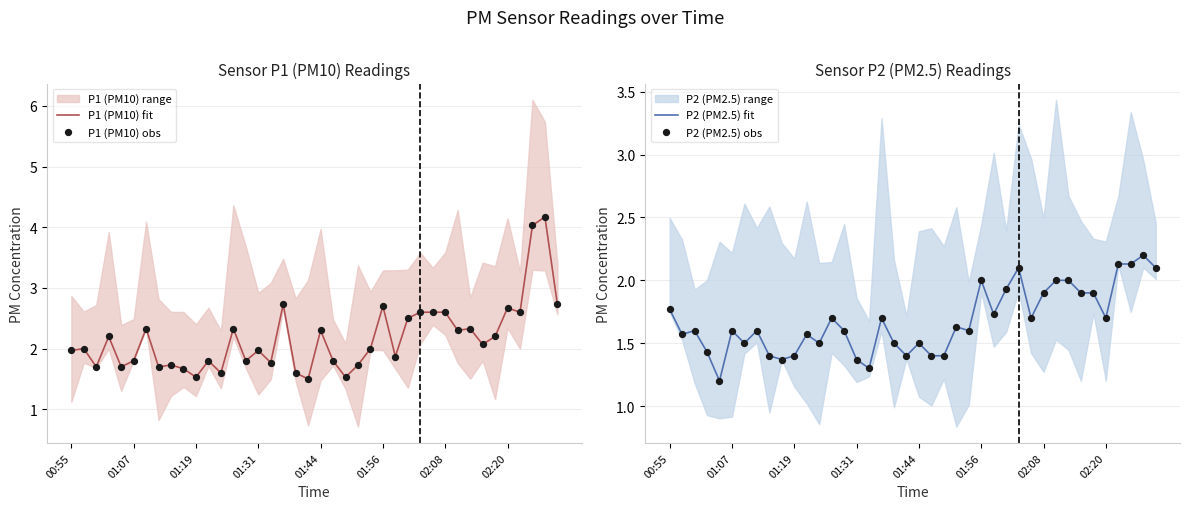

Which series has the largest total across all categories?

P1 (PM10) fit